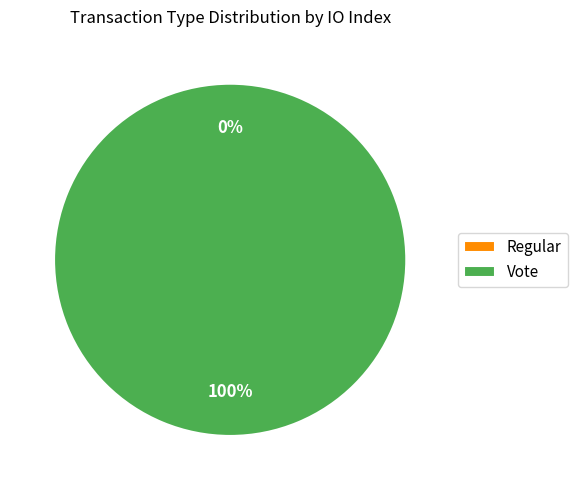

What is the majority slice?

Vote